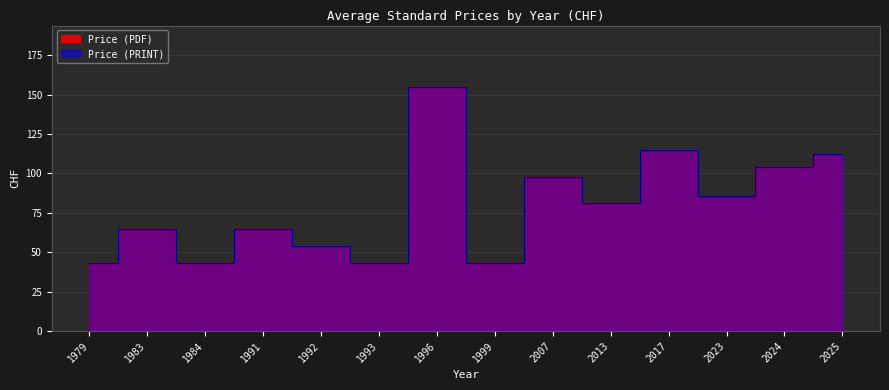

Which has a higher value, 2024 or 2013?

2024